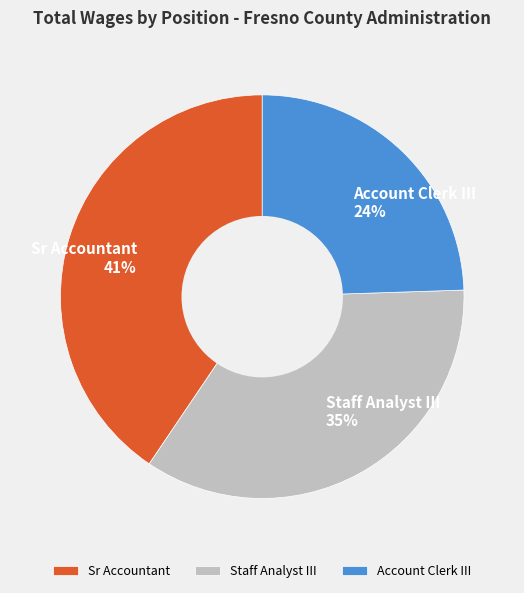

Is Sr Accountant the majority of the pie?

No